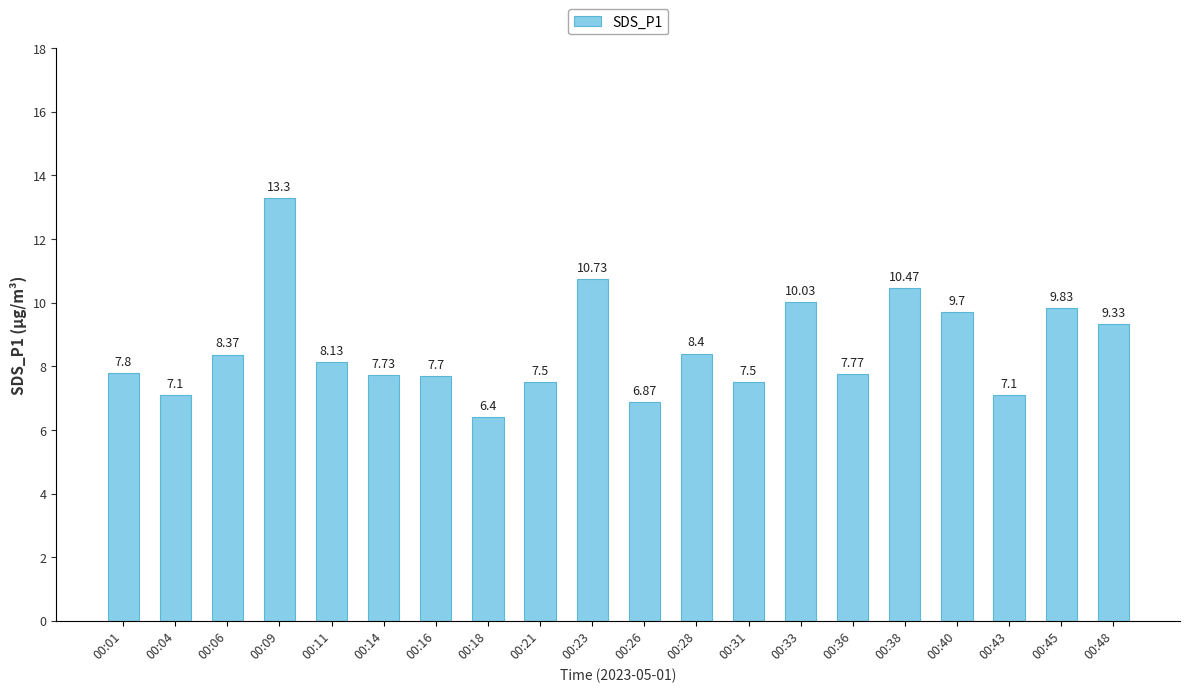

Which category has the highest value across all series?

00:09